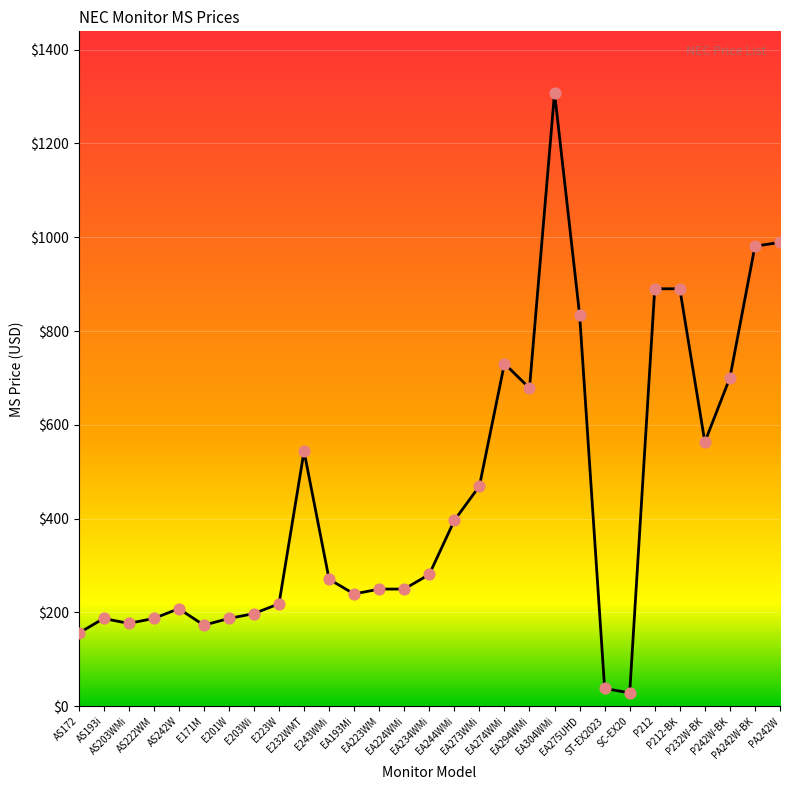

What is the difference between the maximum and minimum values?

1279.7